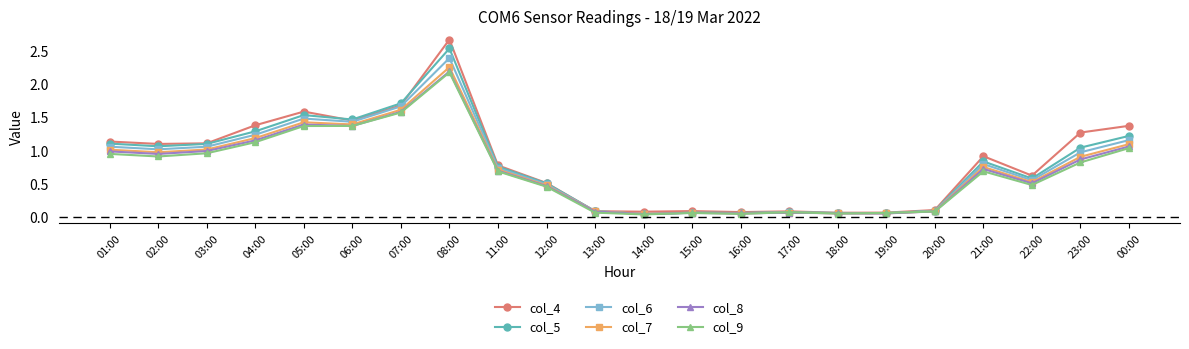

True or false: col_6 has a value of 0.1 at 17:00.

True